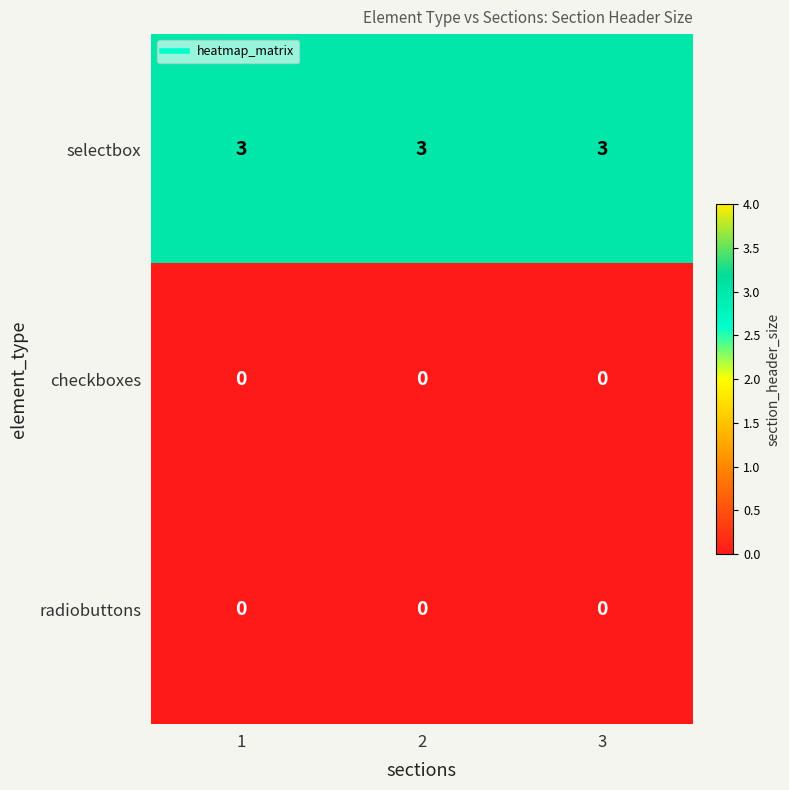

At how many categories does at least one series exceed 1?

3